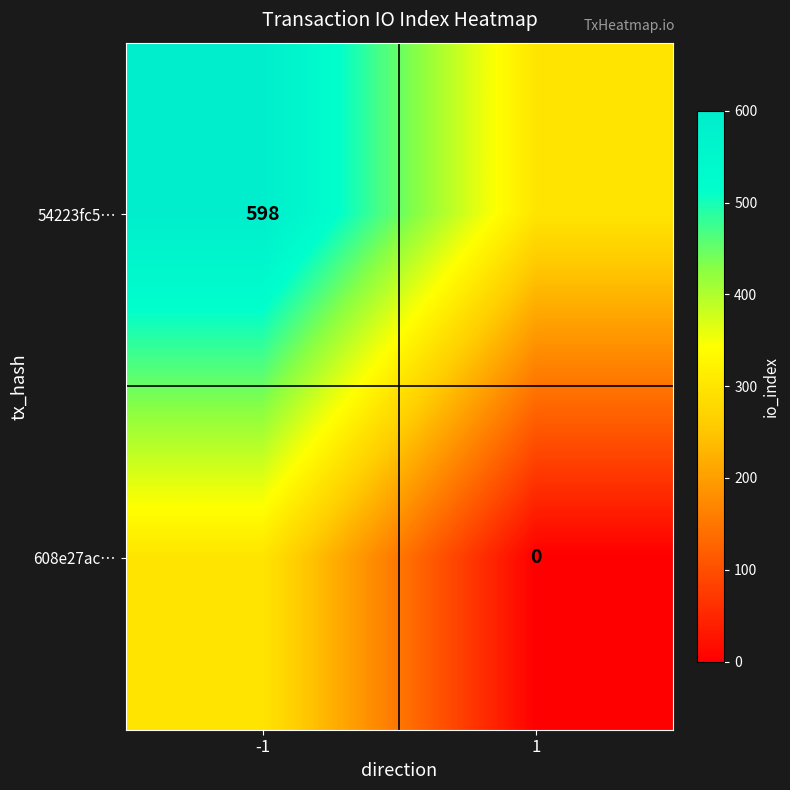

The value of 54223fc5… at -1 is 402. True or false?

False